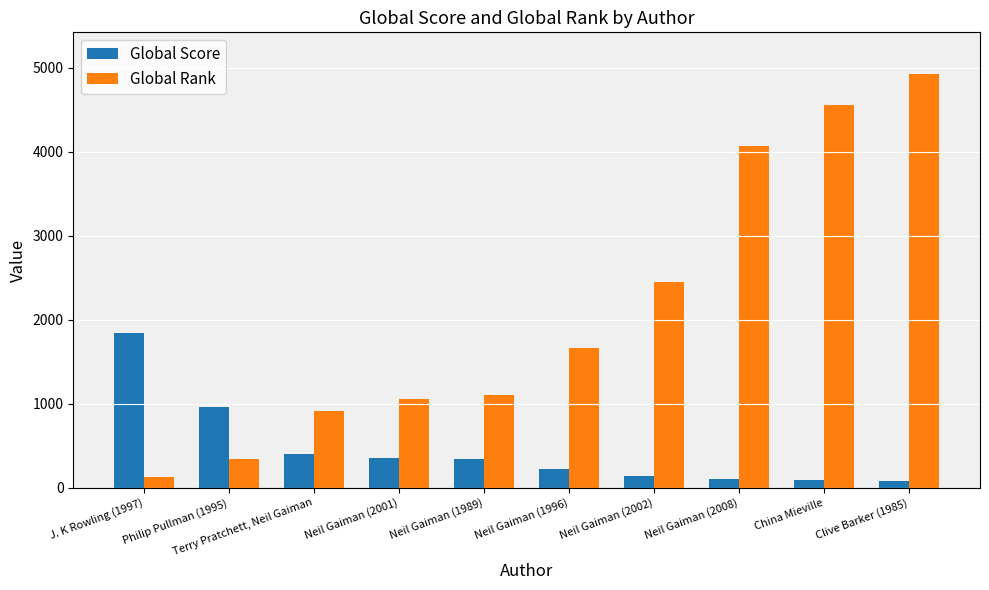

The value of Global Rank at Clive Barker (1985) is 2289. True or false?

False